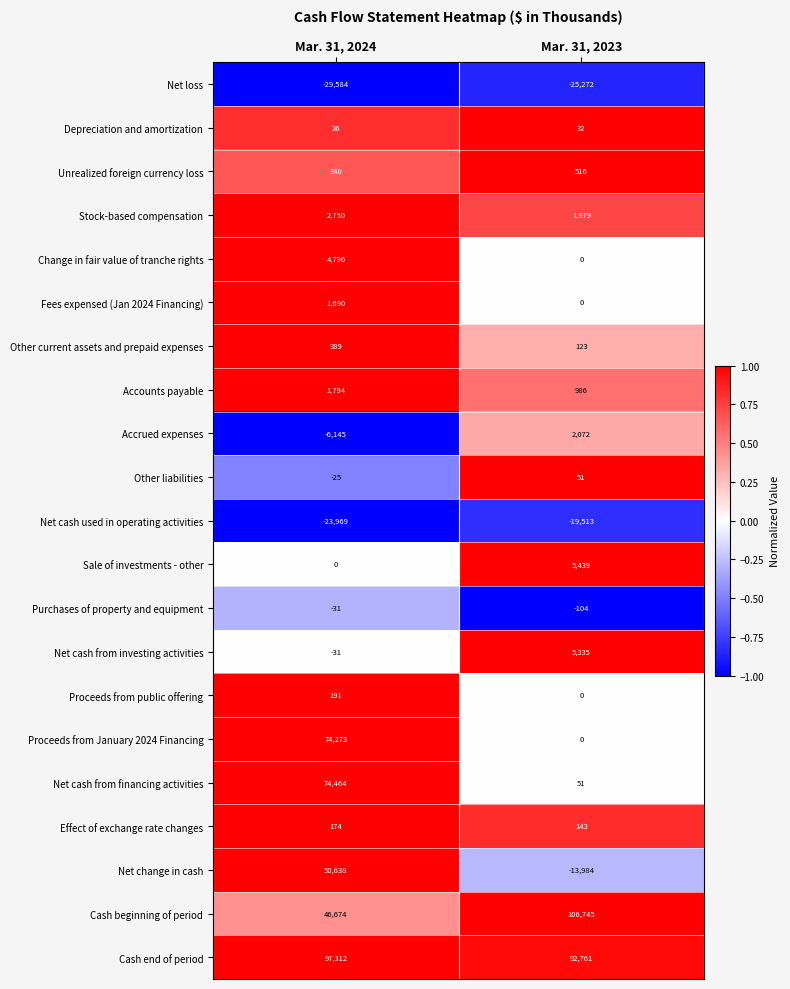

The Proceeds from public offering series shows 106 at Mar. 31, 2024. True or false?

False